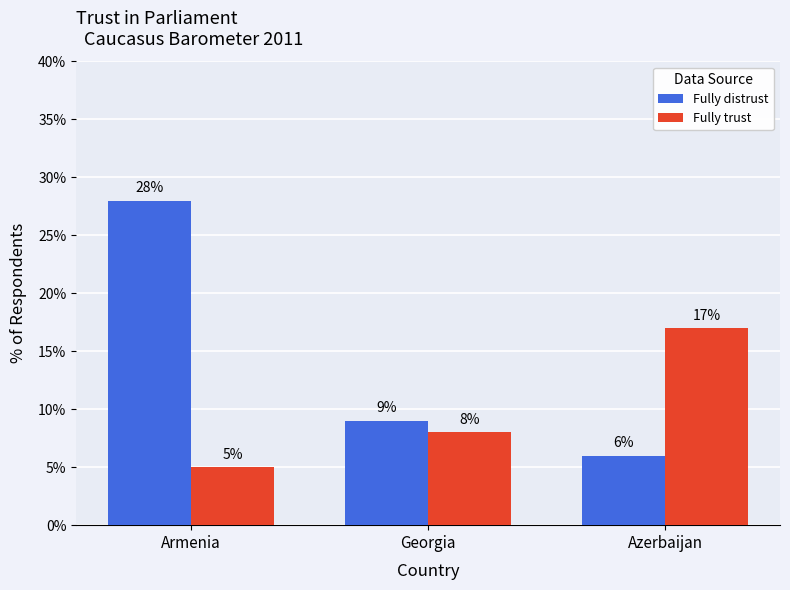

Count the number of data series in this chart.

2